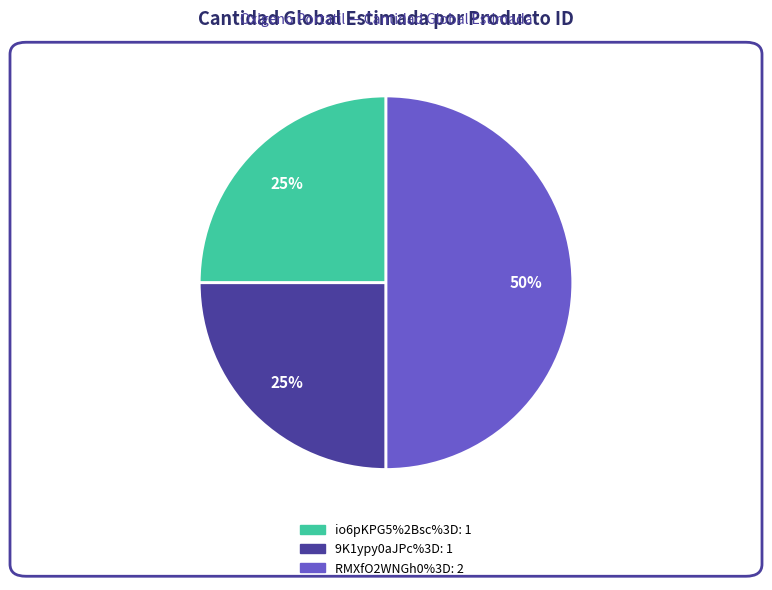

Which slice is the largest?

RMXfO2WNGh0%3D